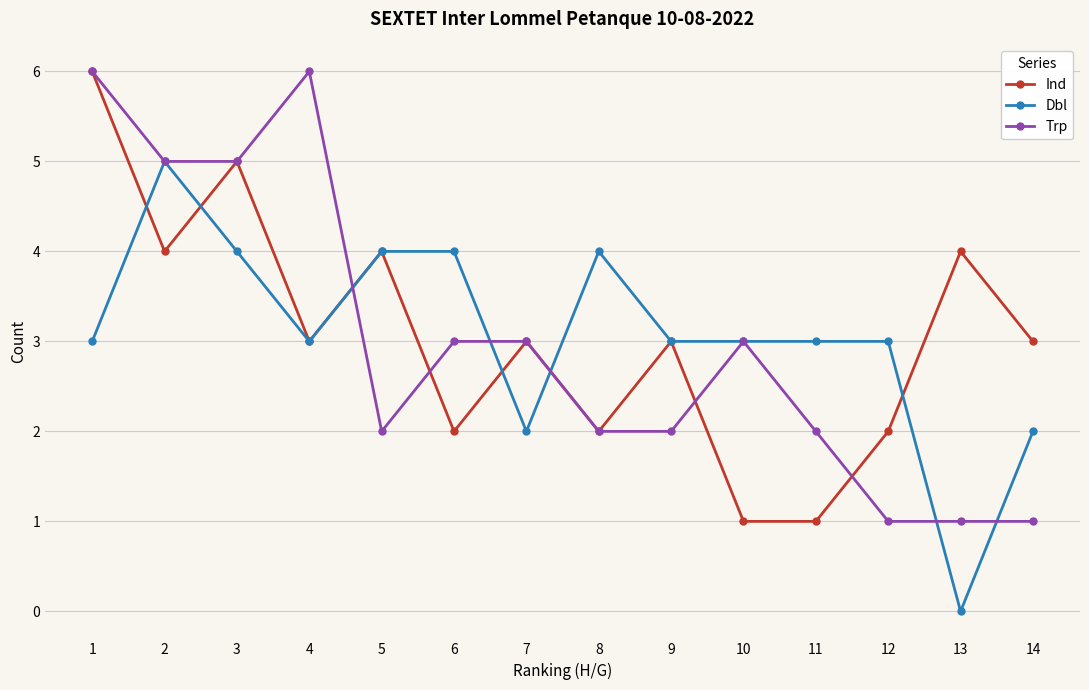

Where is the first local maximum for Ind?

3